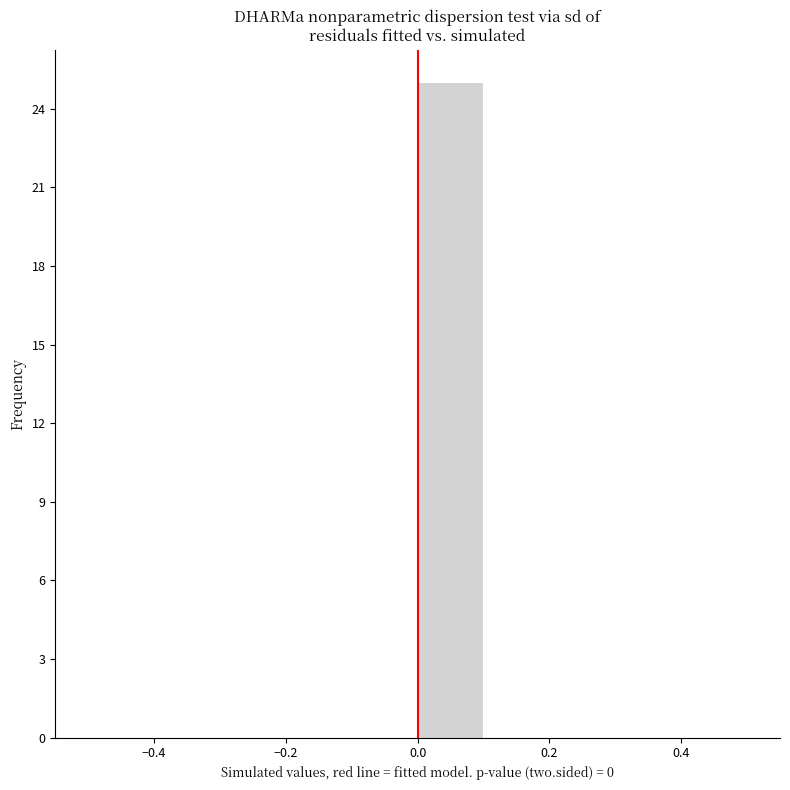

What is the height of the bar covering 0.0 to 0.1 on the x-axis? The values are not printed on the chart, so give them approximately, as read against the axis.

25